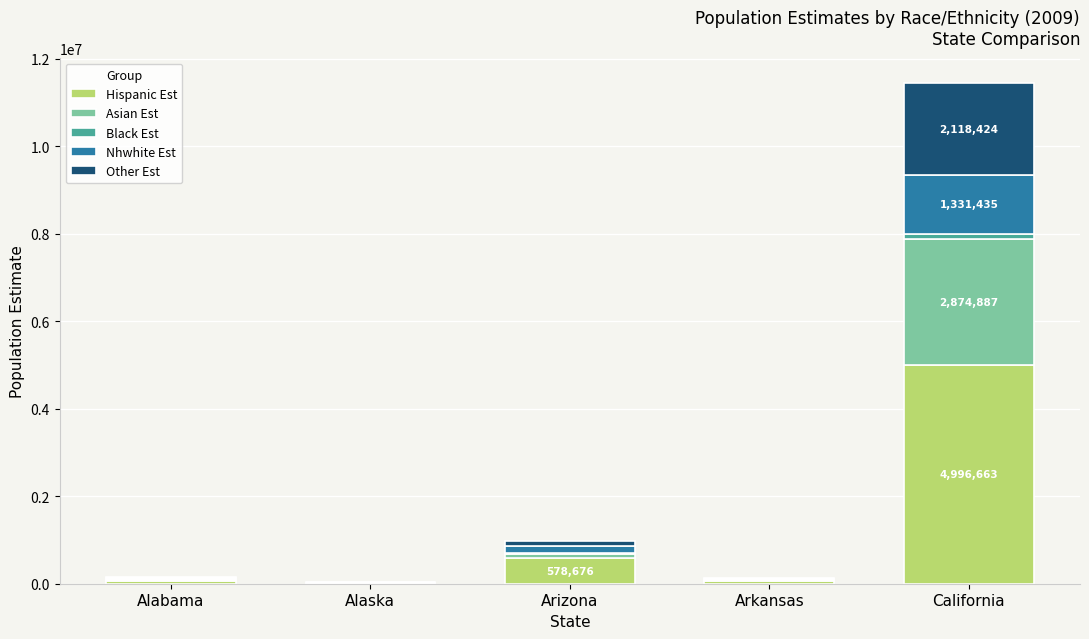

At which category is the sum across all series the highest?

California